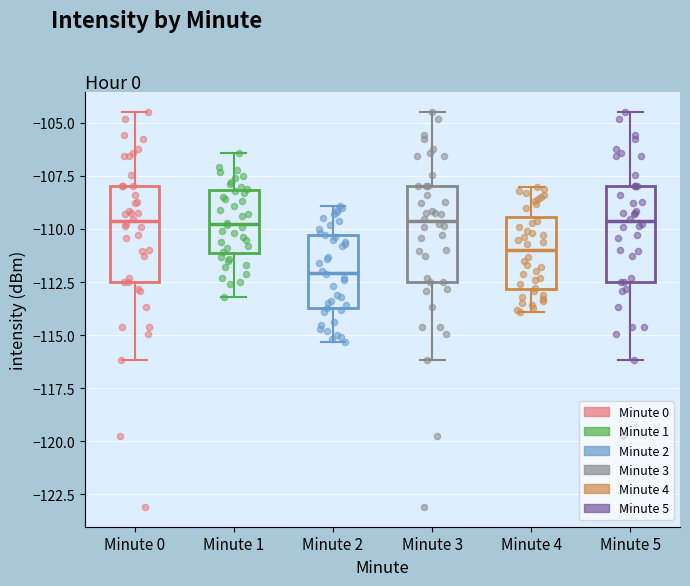

Reading left to right, read every box against the y-axis: the position of its median line, the range the box covers, and the ends of its whiskers. The values are not printed on the chart, so give them approximately, as read against the axis.

Minute 0: median -109.5, box -112.5 to -108.0, whiskers -116.0 to -104.5
Minute 1: median -109.5, box -111.0 to -108.0, whiskers -113.0 to -106.5
Minute 2: median -112.0, box -113.5 to -110.5, whiskers -115.5 to -109.0
Minute 3: median -109.5, box -112.5 to -108.0, whiskers -116.0 to -104.5
Minute 4: median -111.0, box -113.0 to -109.5, whiskers -114.0 to -108.0
Minute 5: median -109.5, box -112.5 to -108.0, whiskers -116.0 to -104.5